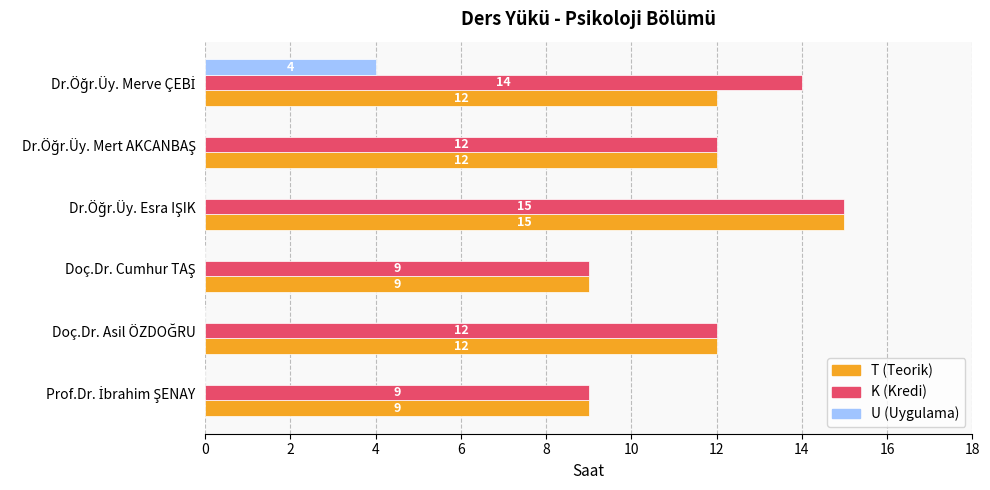

What is the maximum value shown in the chart?

15